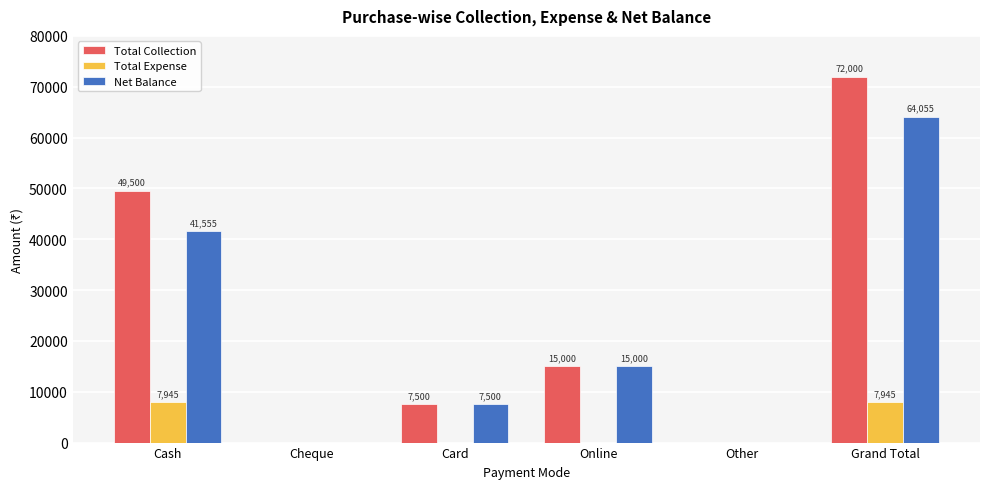

What is the total value across all series at Cash?

99000